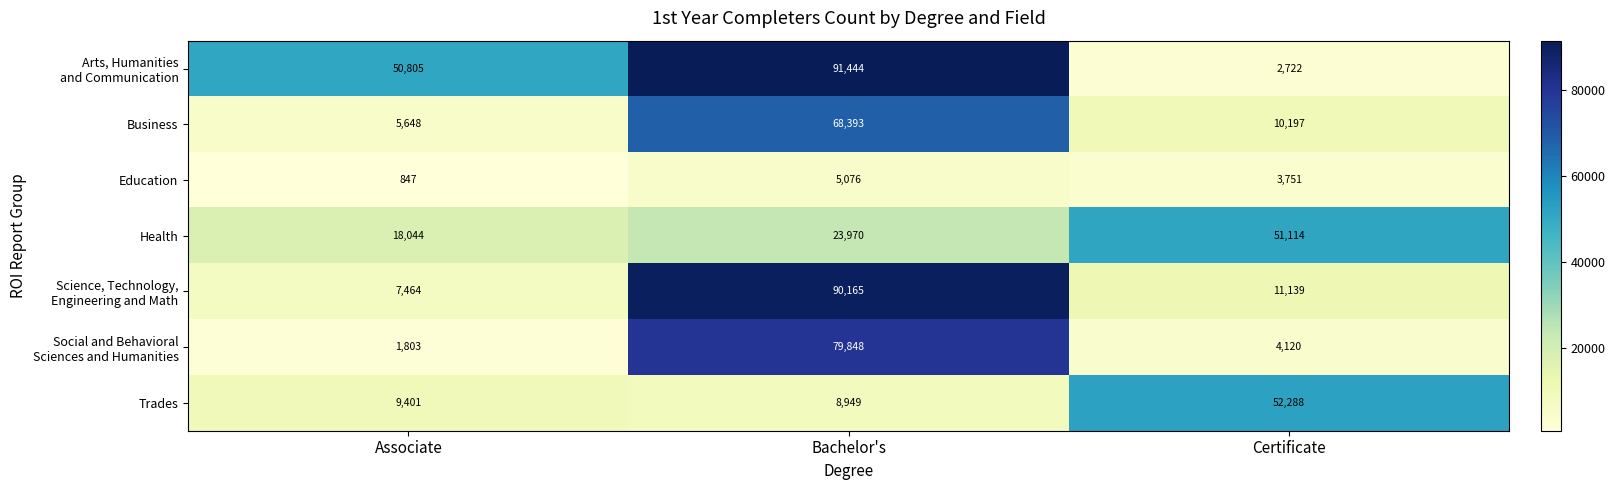

What is the difference between the highest and lowest values at Bachelor's?

86368